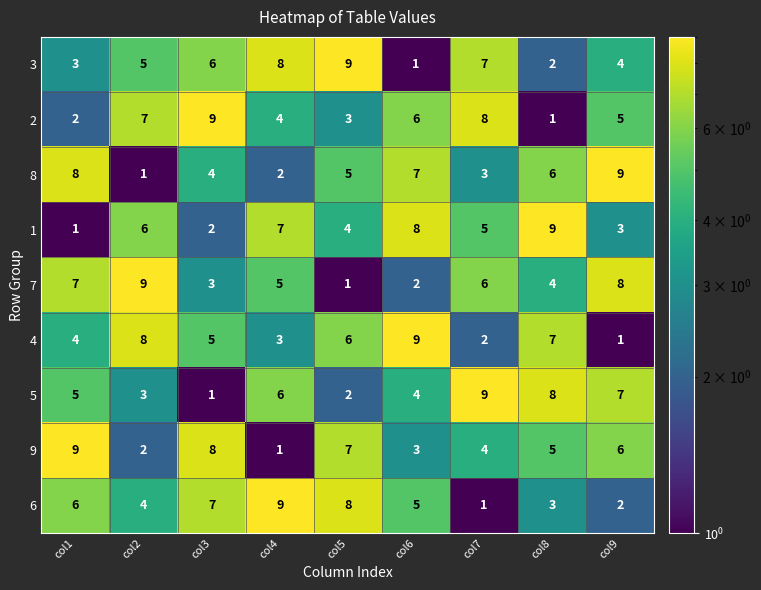

Which series changed the most between col3 and col4?

9